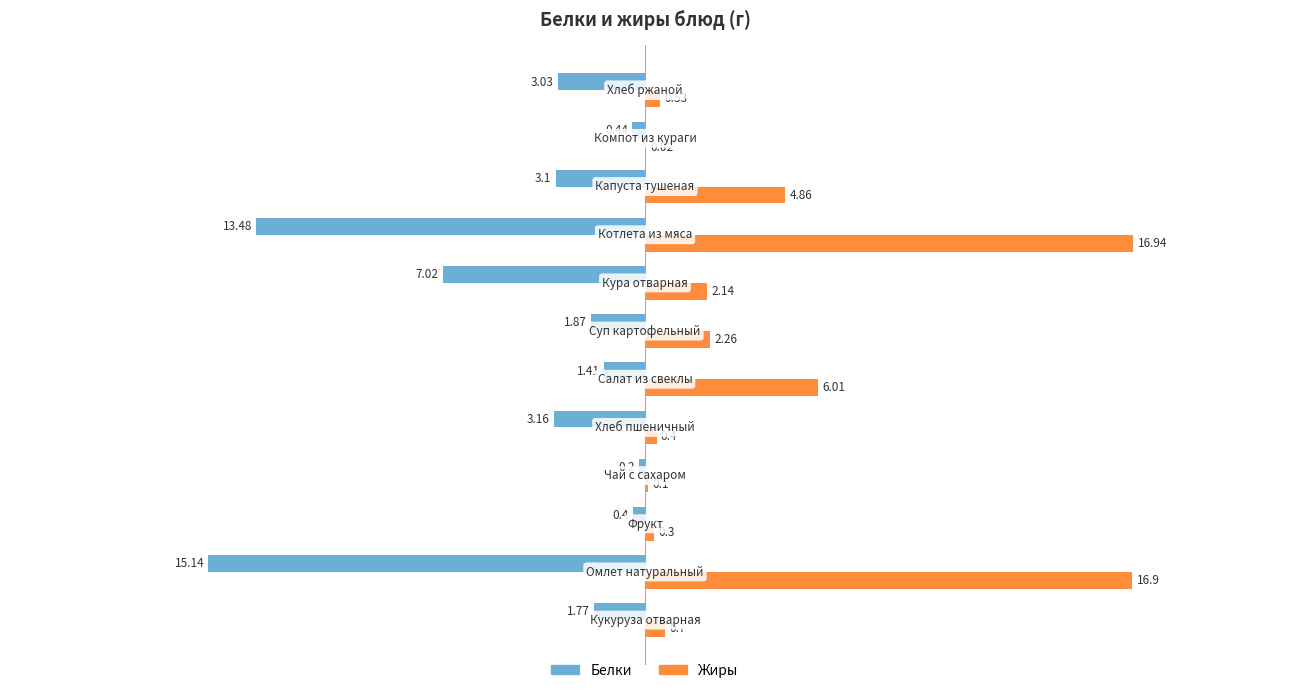

Which series has the largest total across all categories?

Жиры